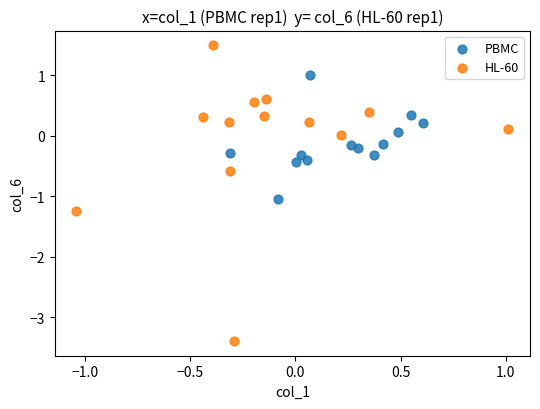

Which series contains the lowest Y value?

HL-60